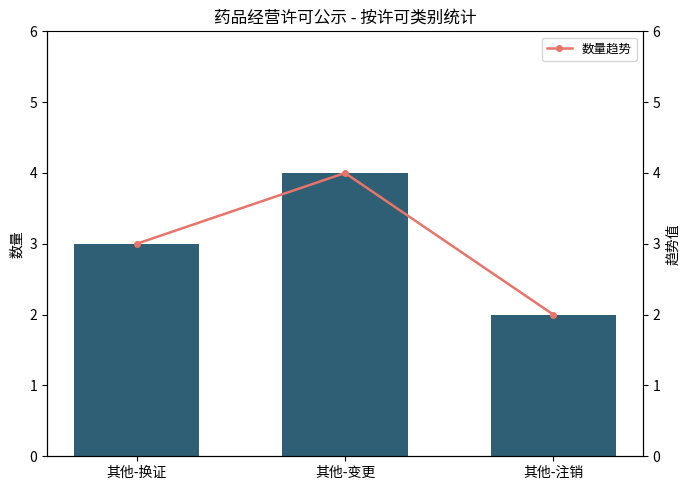

What position from the left is 其他-换证?

1